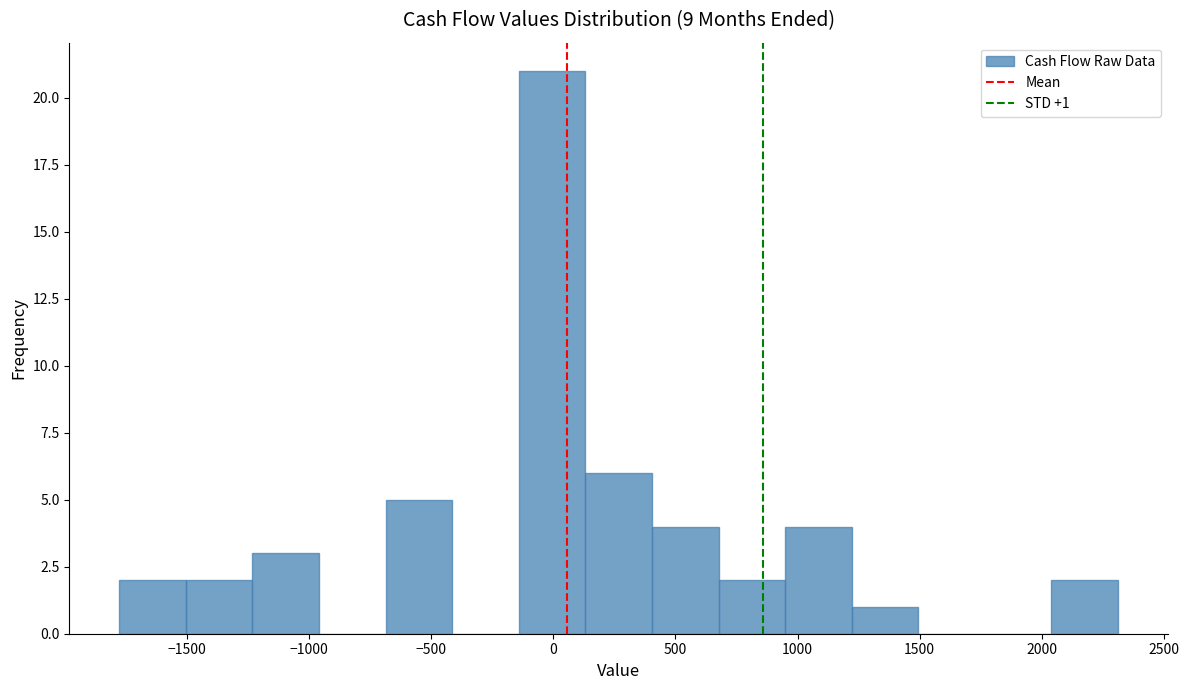

Over which range of the x-axis is the bar tallest?

-150 to 150